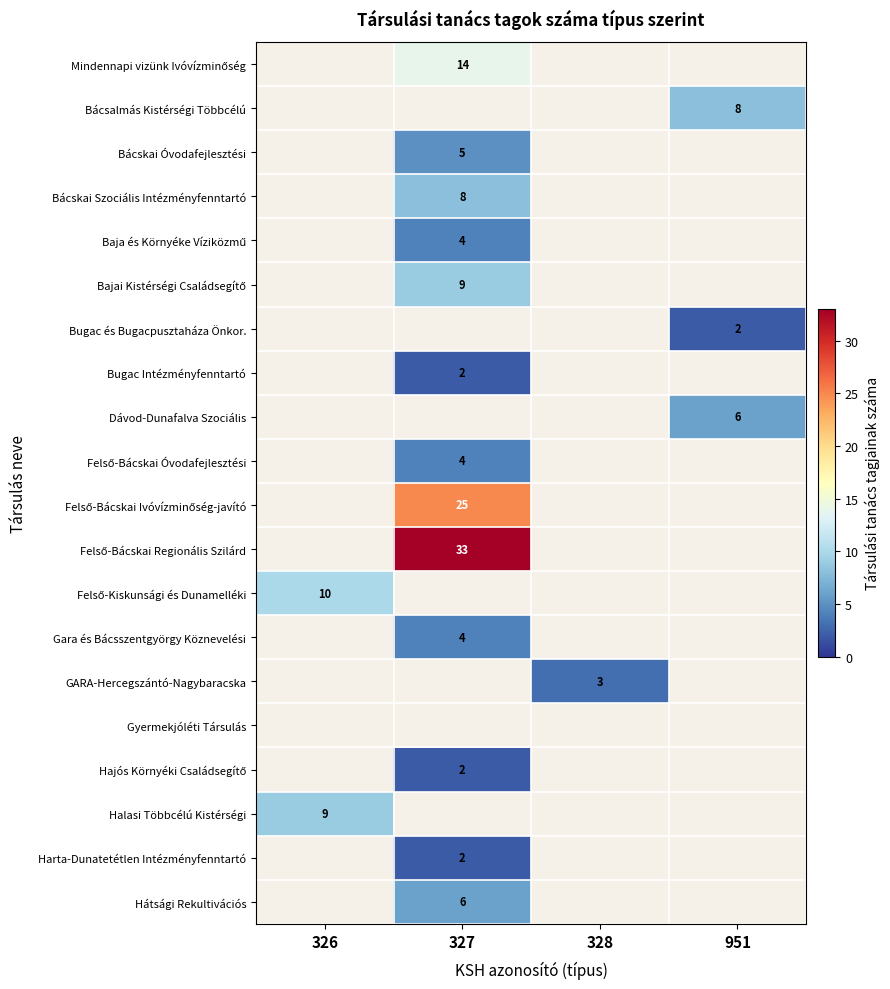

Count the number of categories in the chart.

4